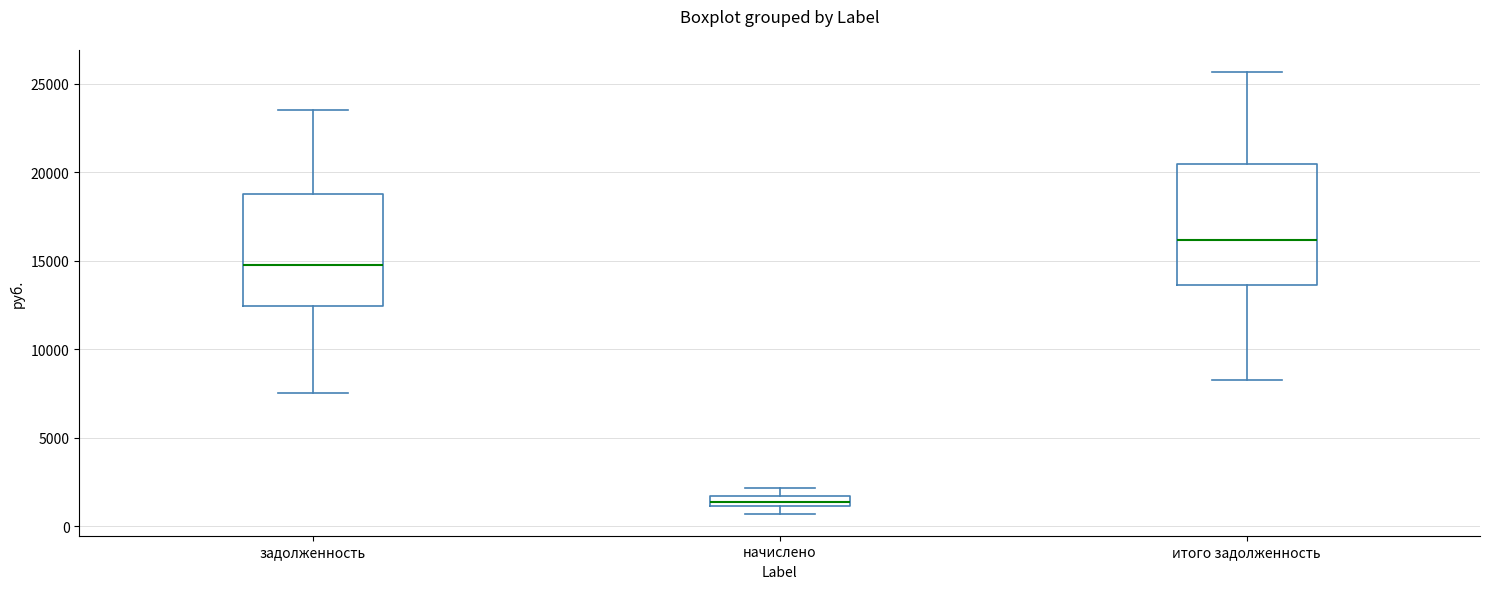

Where is the lower edge of the box for задолженность on the y-axis? The values are not printed on the chart, so give them approximately, as read against the axis.

12500